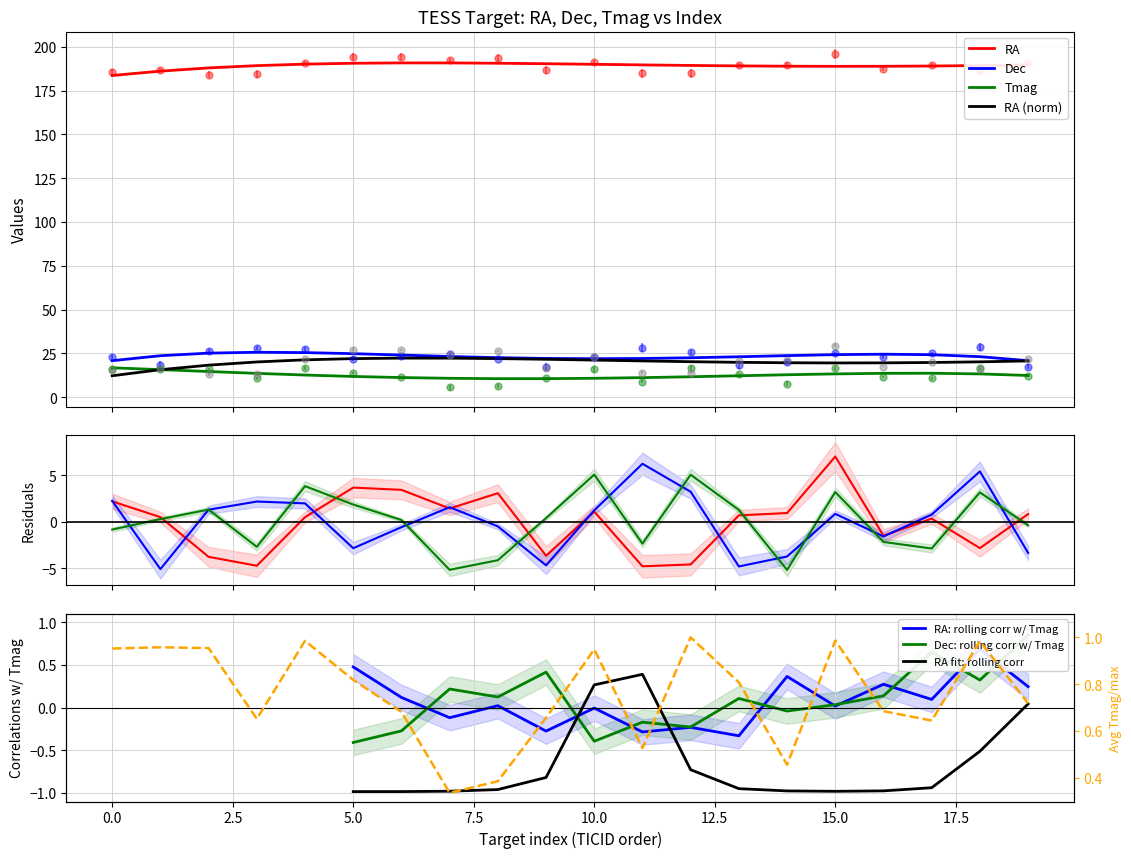

Is it true that Tmag equals 16.0 at 241265827?

False